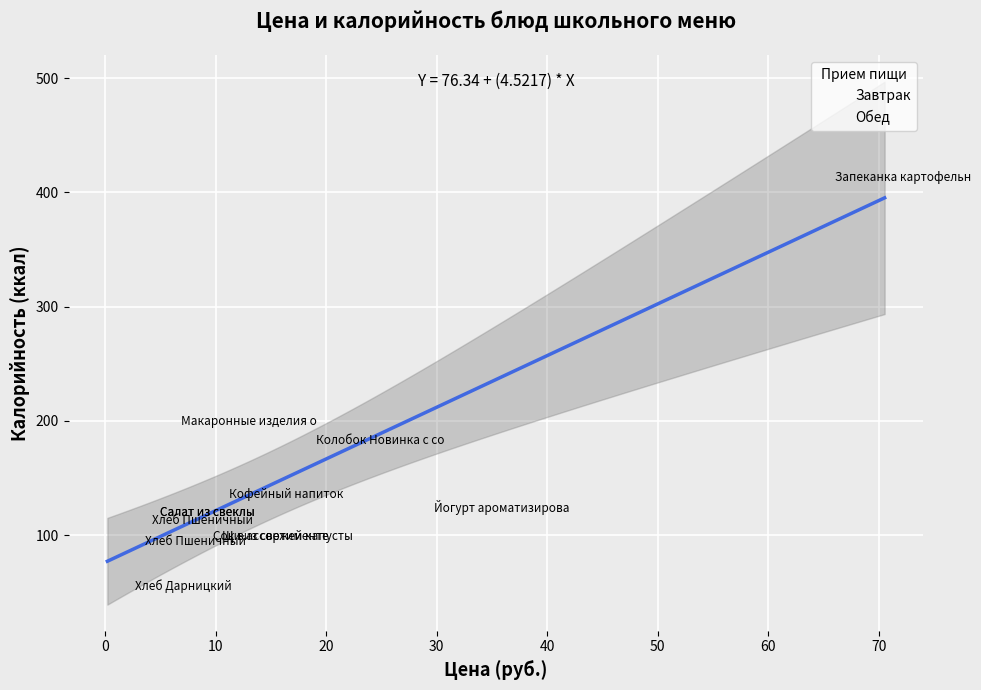

What are all the series names shown in the legend?

Завтрак, Обед